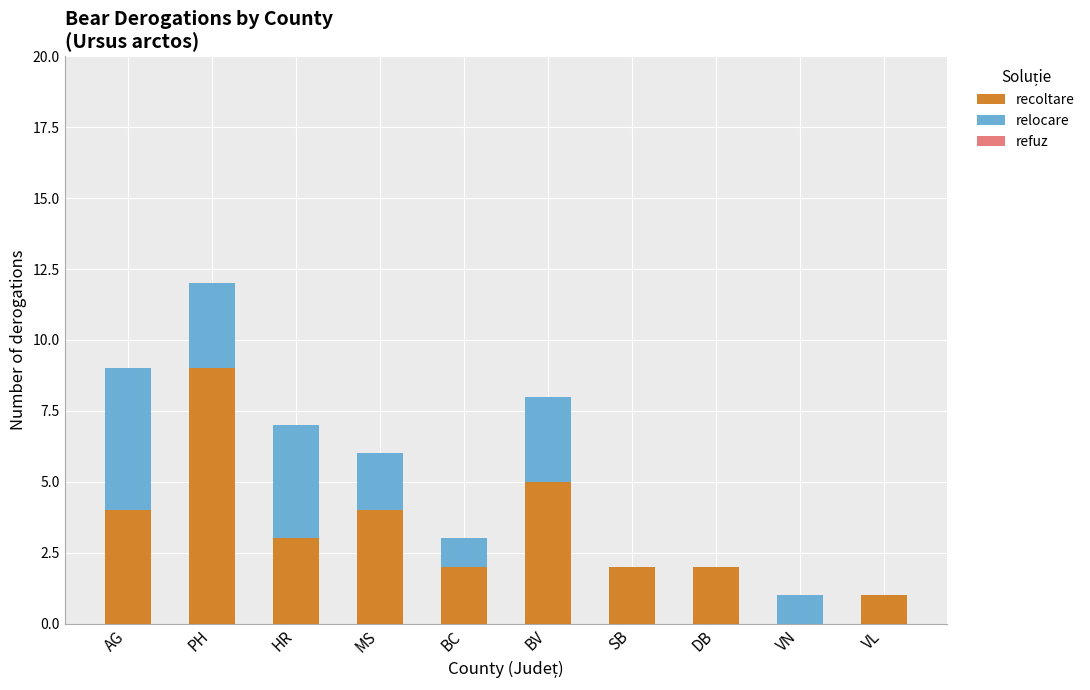

True or false: recoltare has a value of 4 at MS.

True